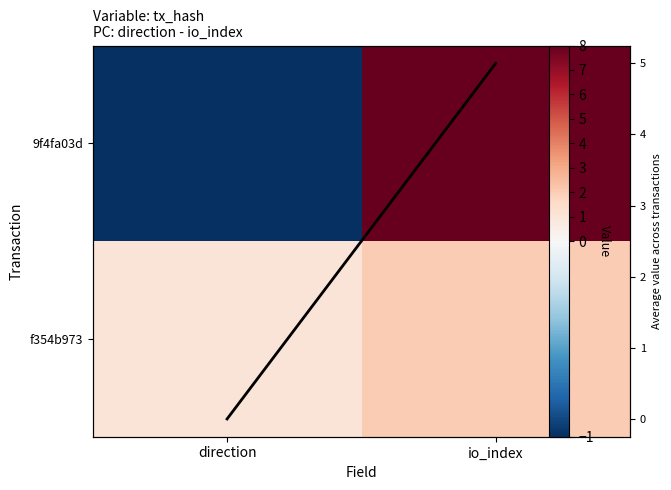

What is the difference between the highest and lowest values at io_index?

6